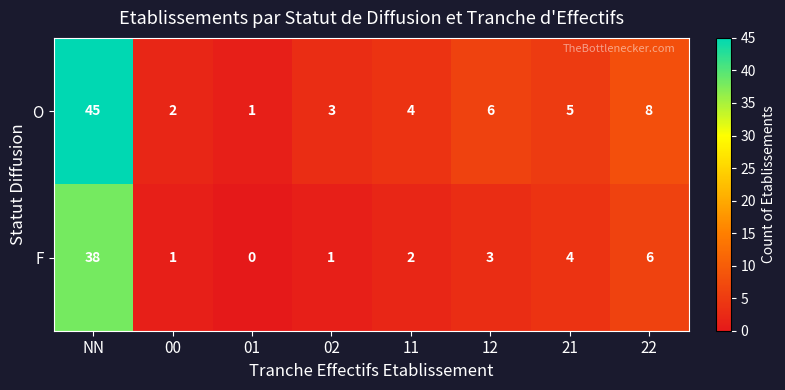

Reading left to right, transcribe all the data shown in this chart.

O: 45	2	1	3	4	6	5	8
F: 38	1	0	1	2	3	4	6